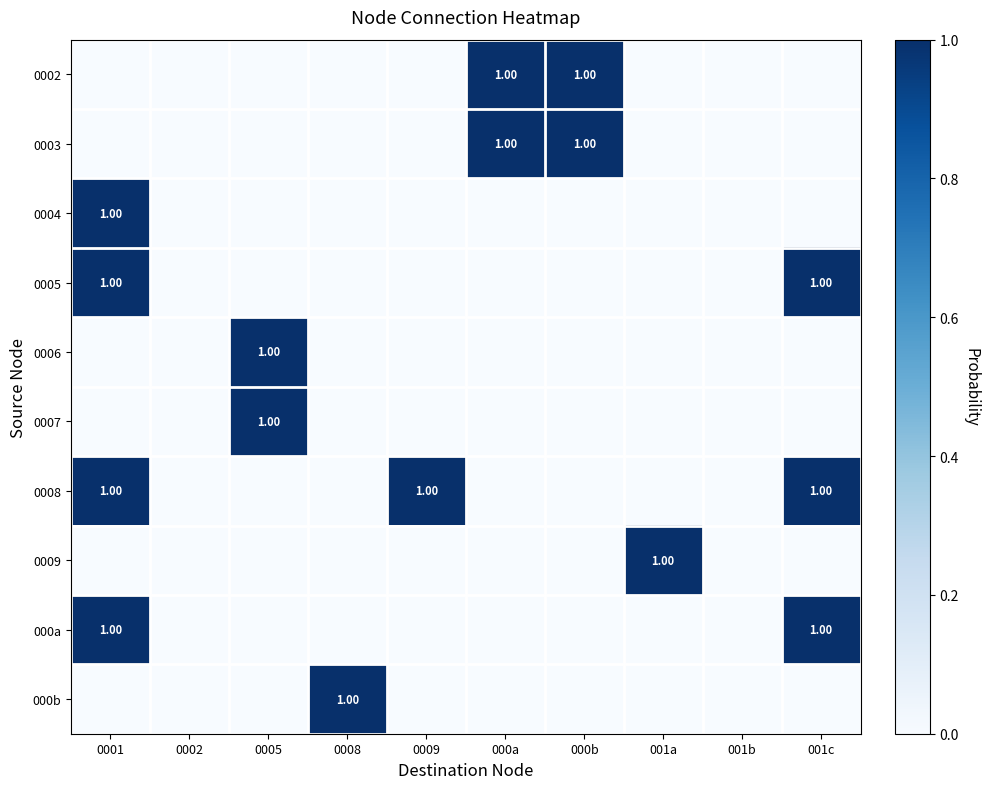

True or false: 0006 has a value of 1 at 001a.

False